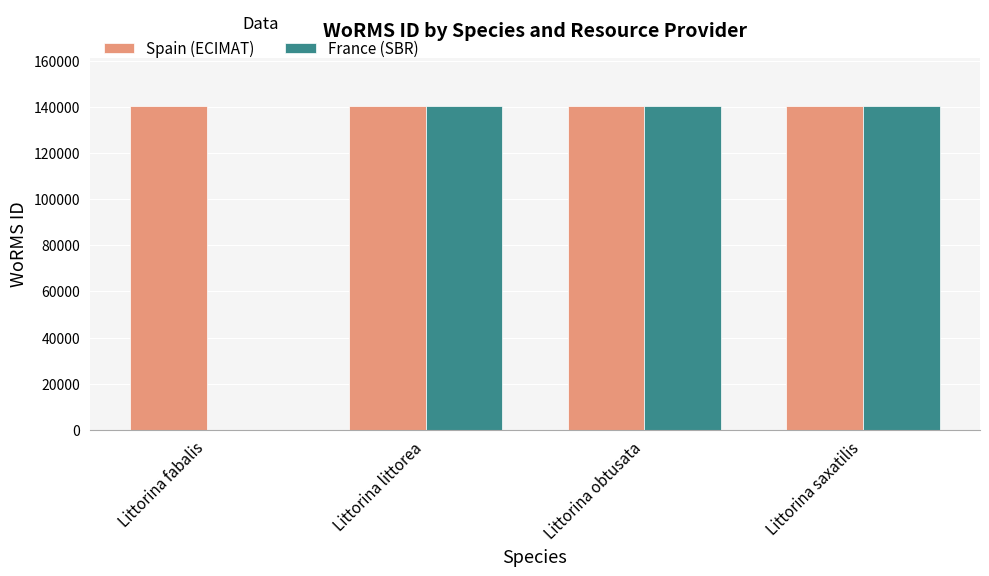

How many groups of bars are there?

4